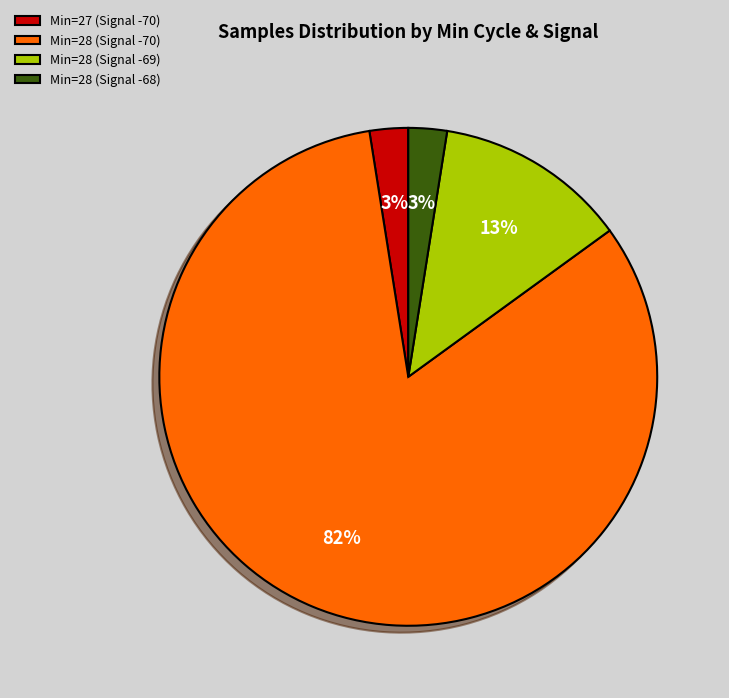

Is it true that Min=28 (Signal -70) is 82% of the pie?

True